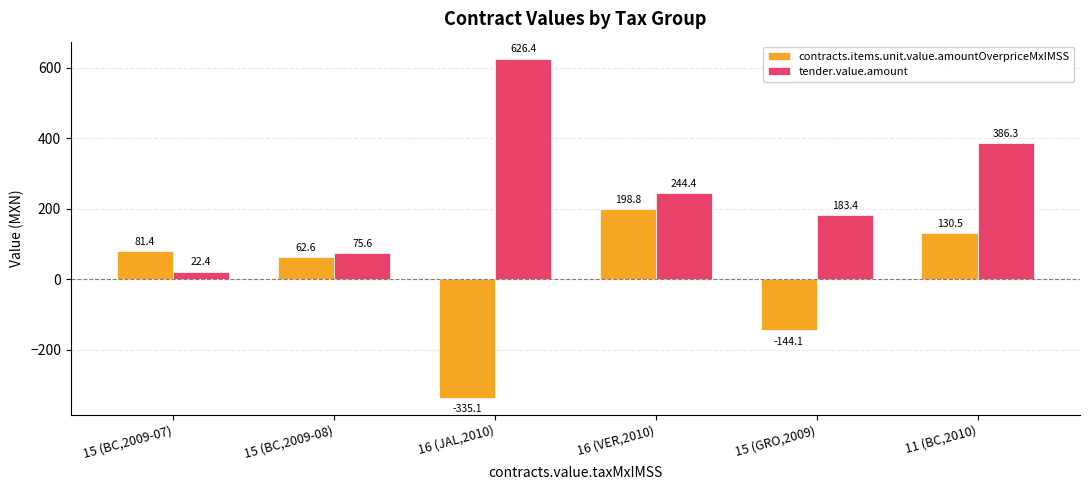

Which series has the largest total across all categories?

tender.value.amount